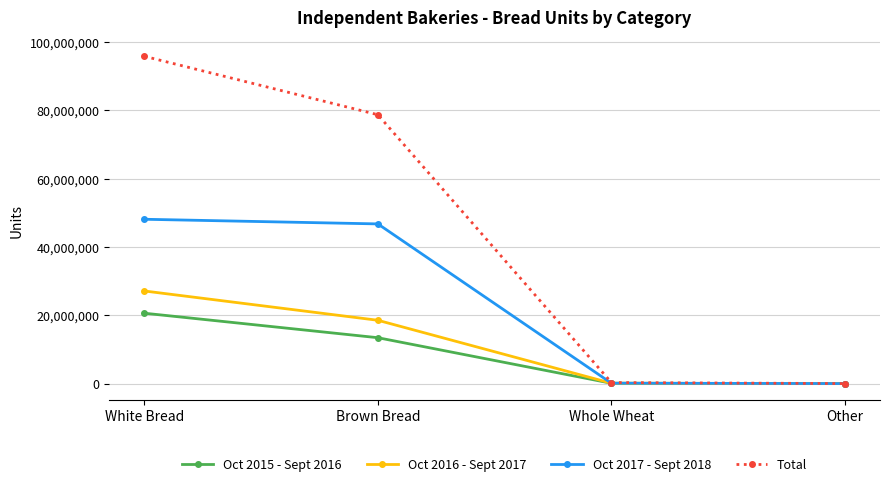

Rank the series by their maximum value, from lowest to highest.

Oct 2015 - Sept 2016, Oct 2016 - Sept 2017, Oct 2017 - Sept 2018, Total